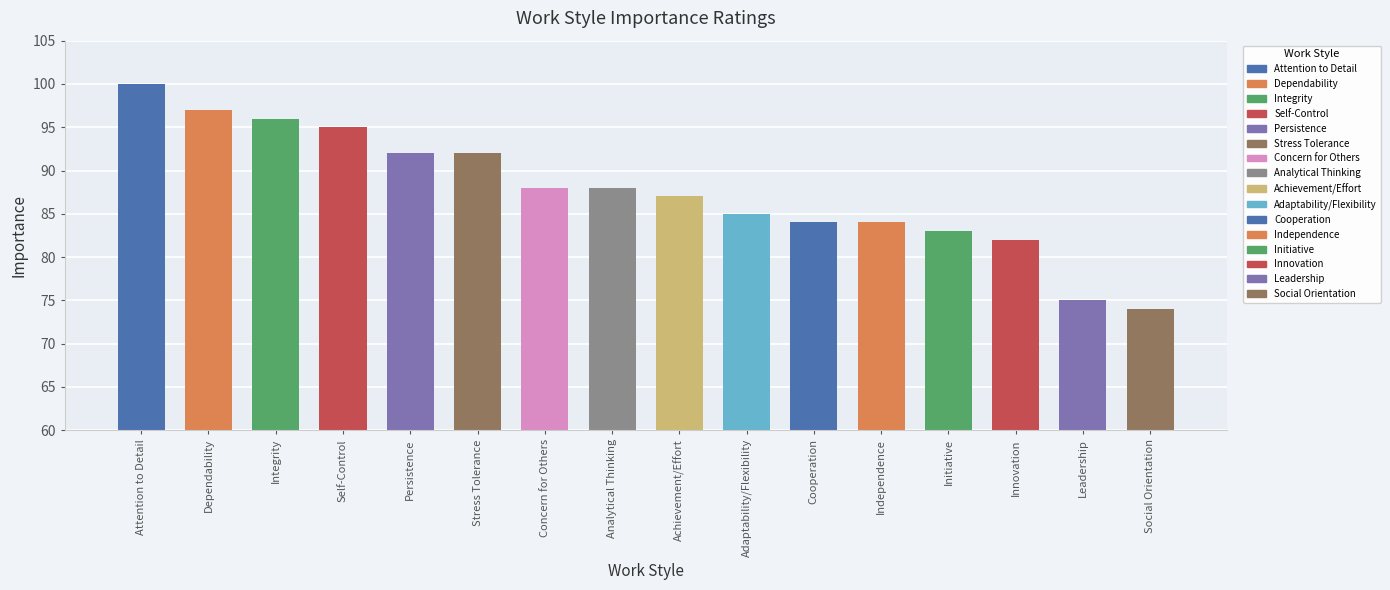

At which category does the chart reach its minimum across all series?

Social Orientation